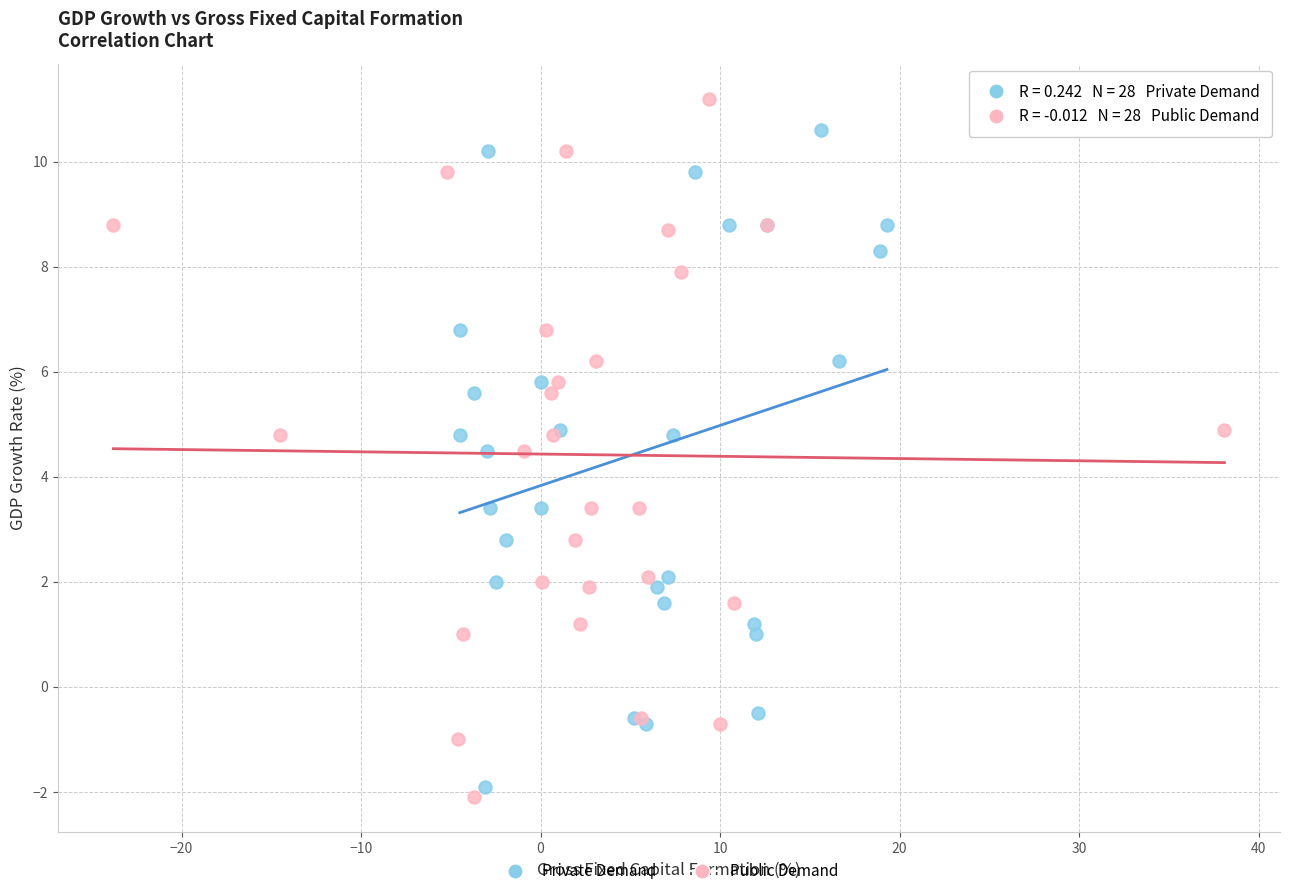

Which series reaches the maximum Y coordinate?

Public Demand